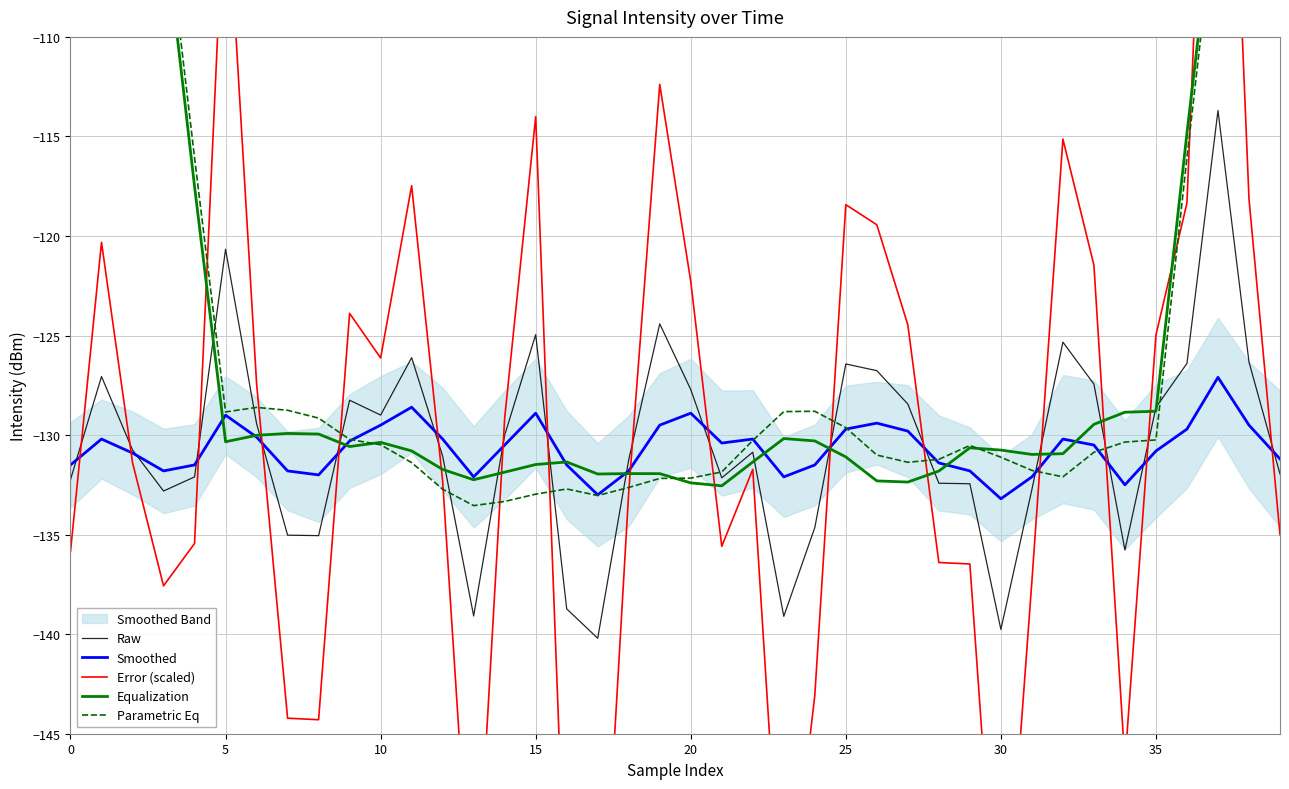

How many interior local valleys does the Parametric Eq series have?

5